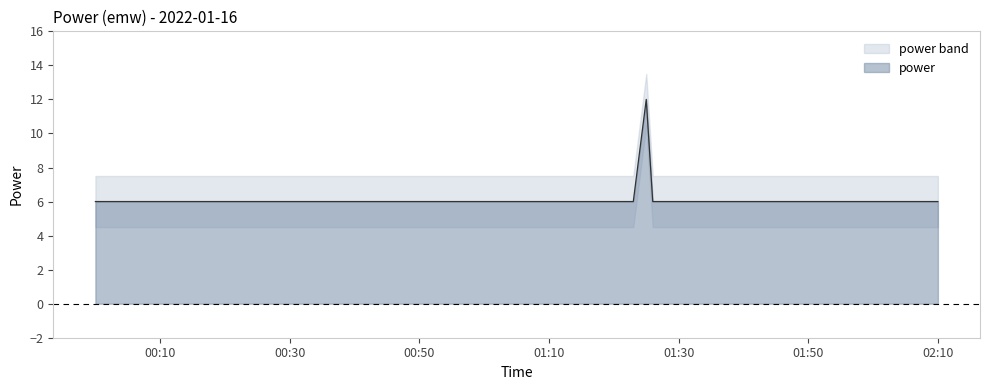

What is the difference between the maximum and minimum values?

6